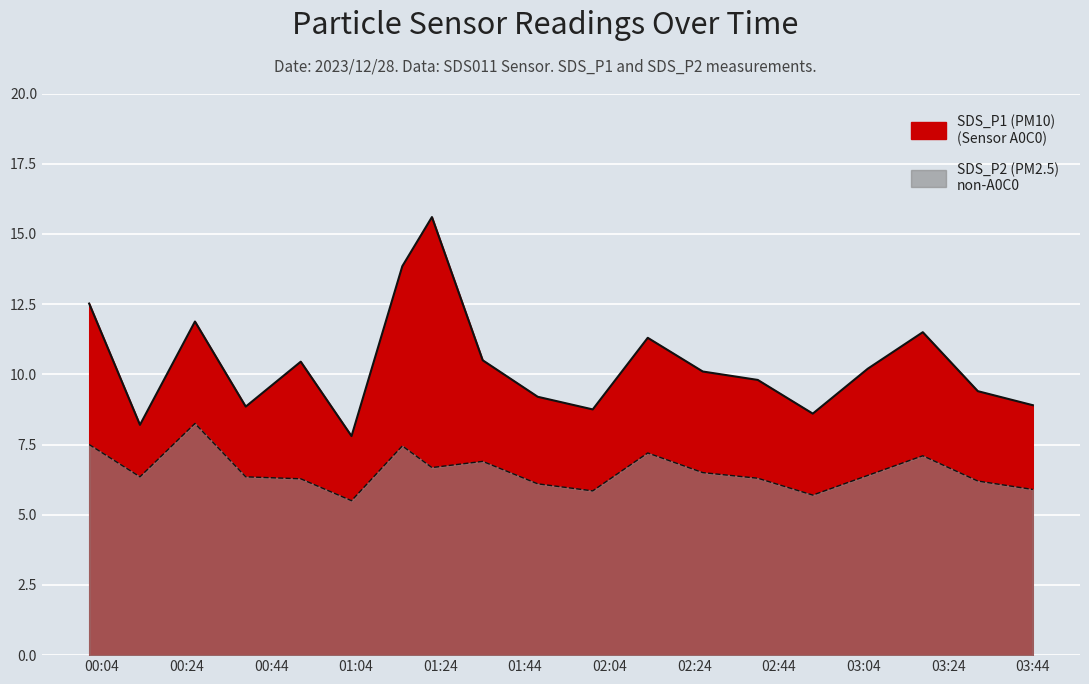

What is the label of the 16th point from the right?

2023/12/28 00:38